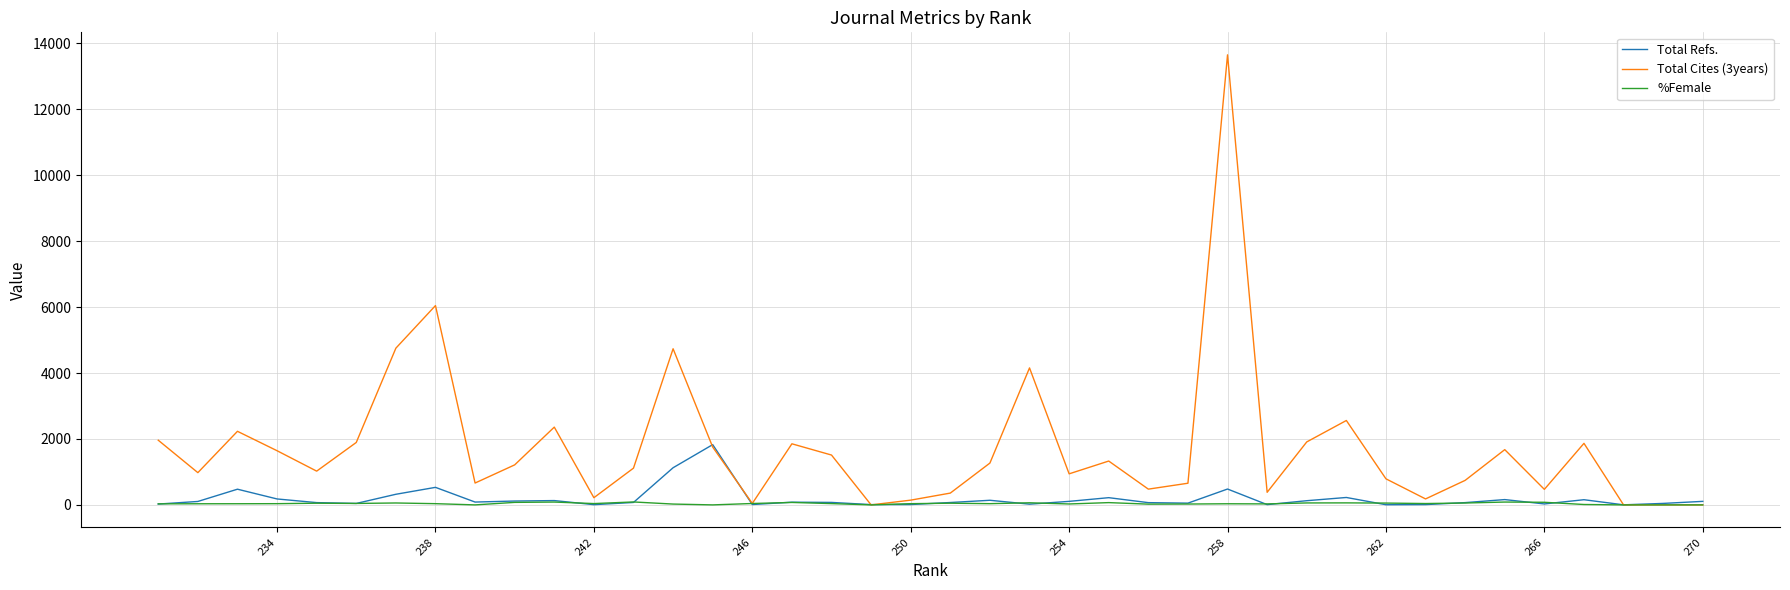

True or false: Total Refs. has more than 2 interior local peaks.

True